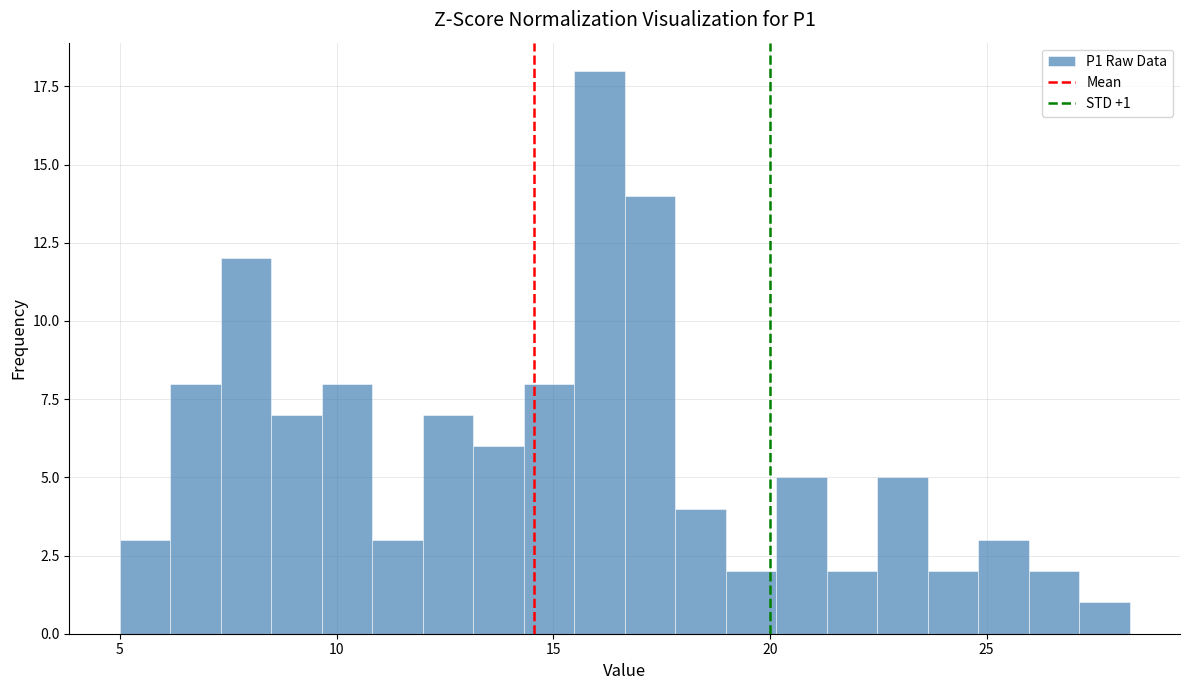

Read against the x-axis, roughly where is the centre of the tallest bar?

16.0